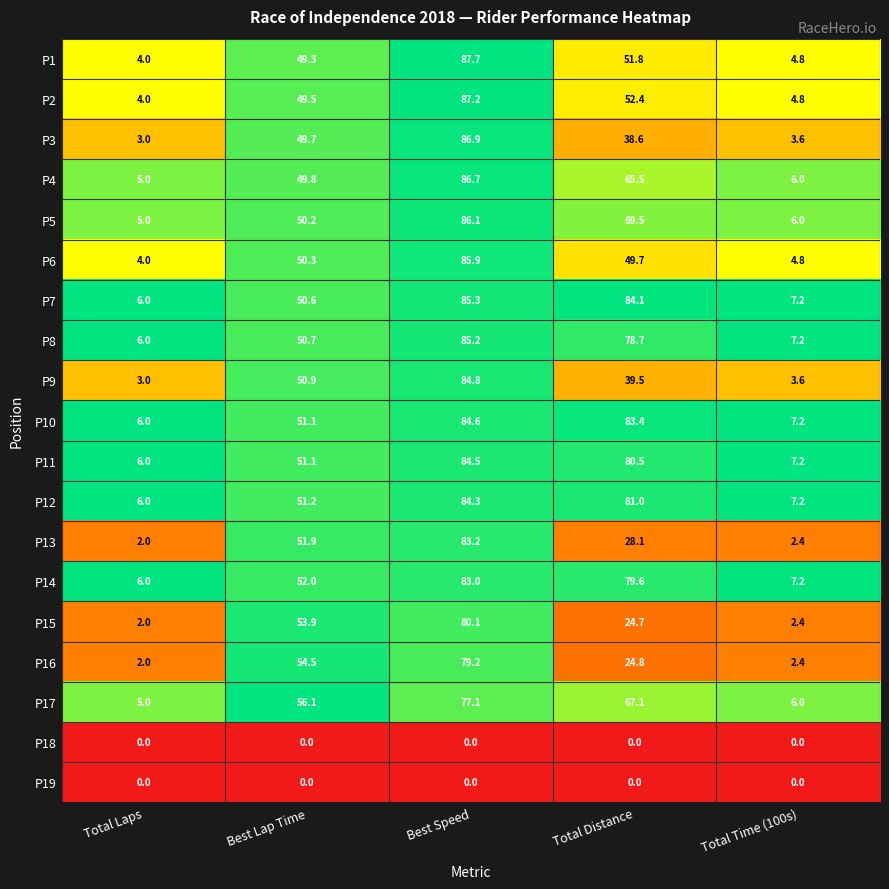

Which series has the widest spread of values?

P3